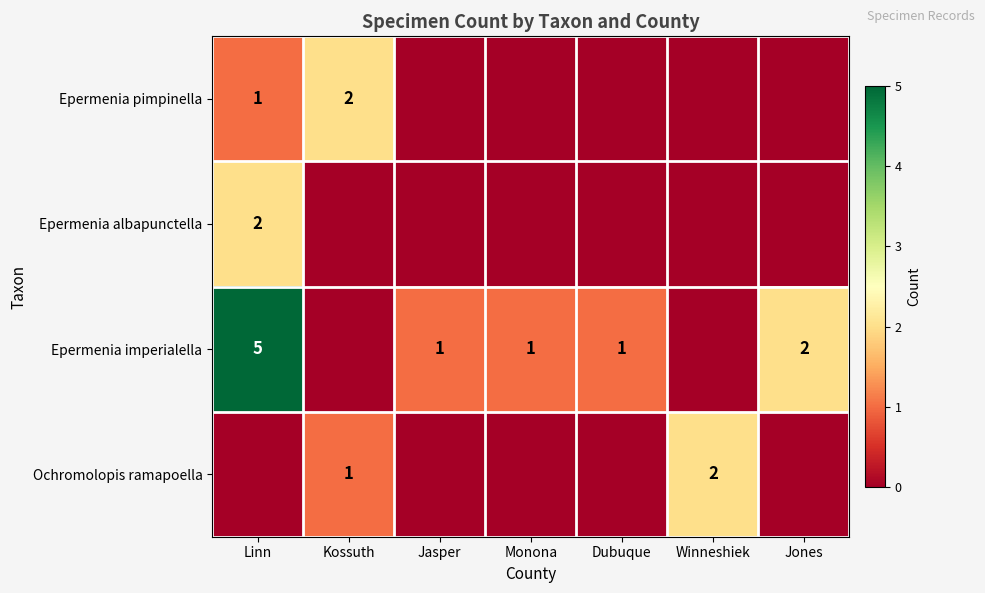

The Epermenia imperialella series shows 1 at Jones. True or false?

False